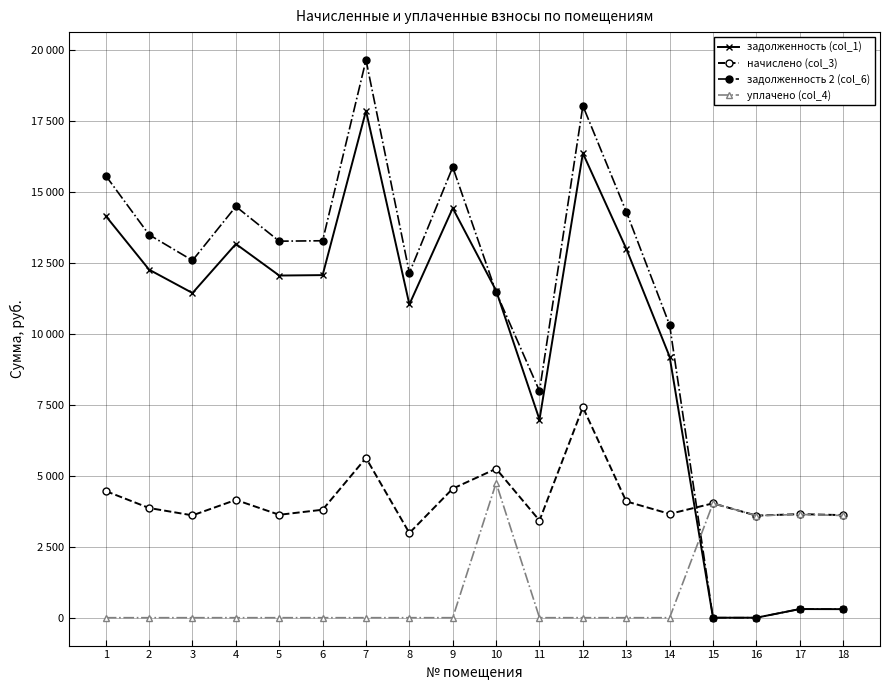

Is it true that задолженность (col_1) equals 19578.5 at 9?

False